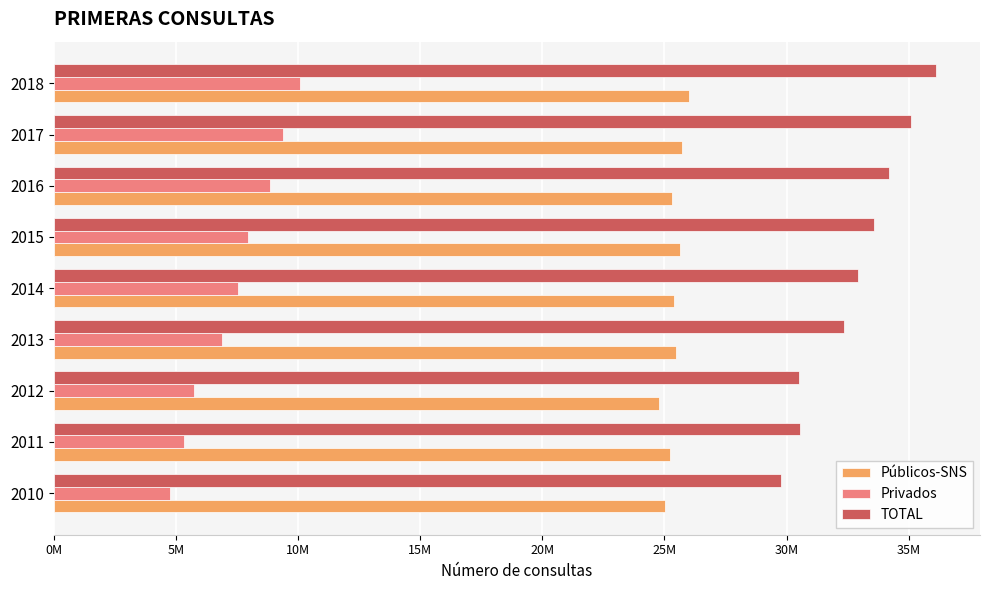

Reading left to right, list all the values displayed in this chart.

Públicos-SNS: 25013009	25234800	24777994	25462369	25406247	25626487	25326390	25709842	26008629
Privados: 4757694	5325091	5739068	6884583	7522878	7969650	8845812	9387702	10101082
TOTAL: 29770703	30559891	30517062	32346952	32929125	33596137	34172202	35097544	36109711